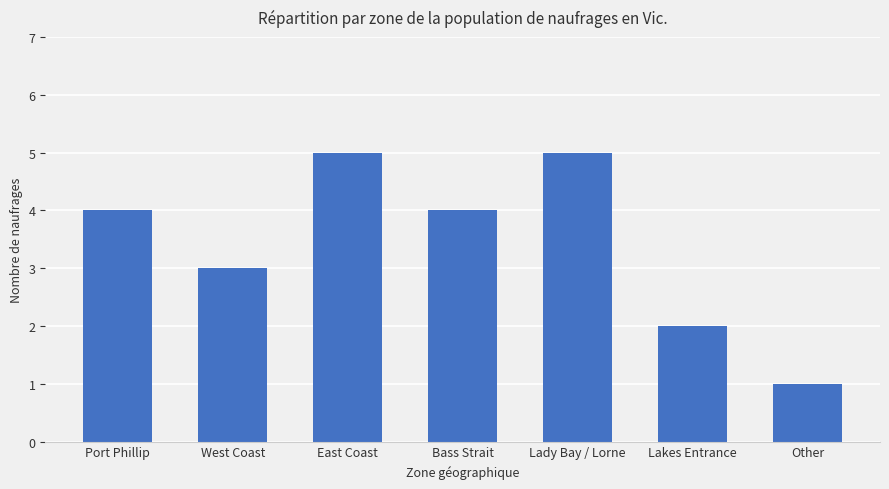

The chart shows a value of 5 at East Coast. True or false?

True